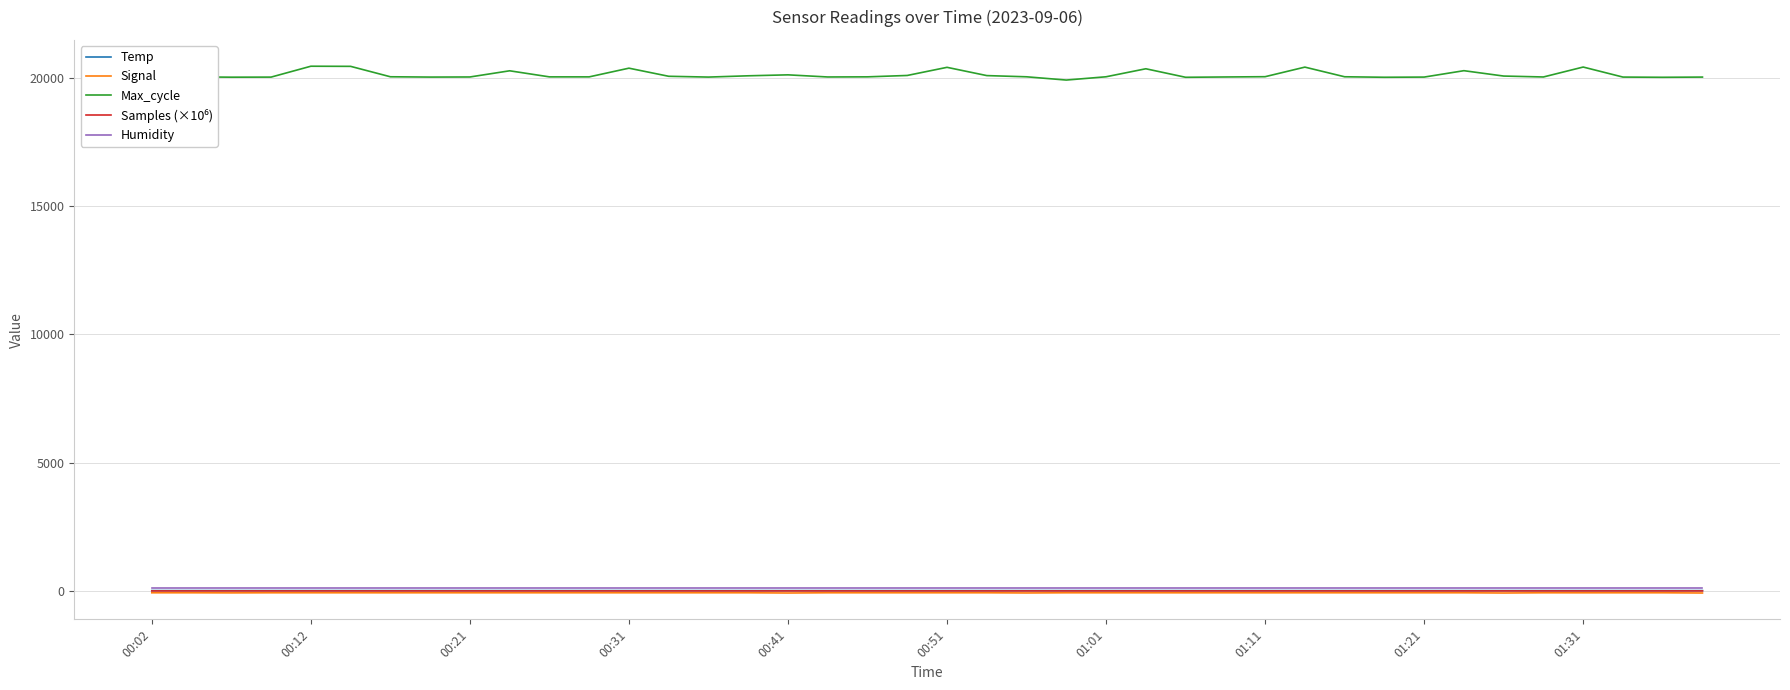

True or false: Temp and Max_cycle intersect in this chart.

False